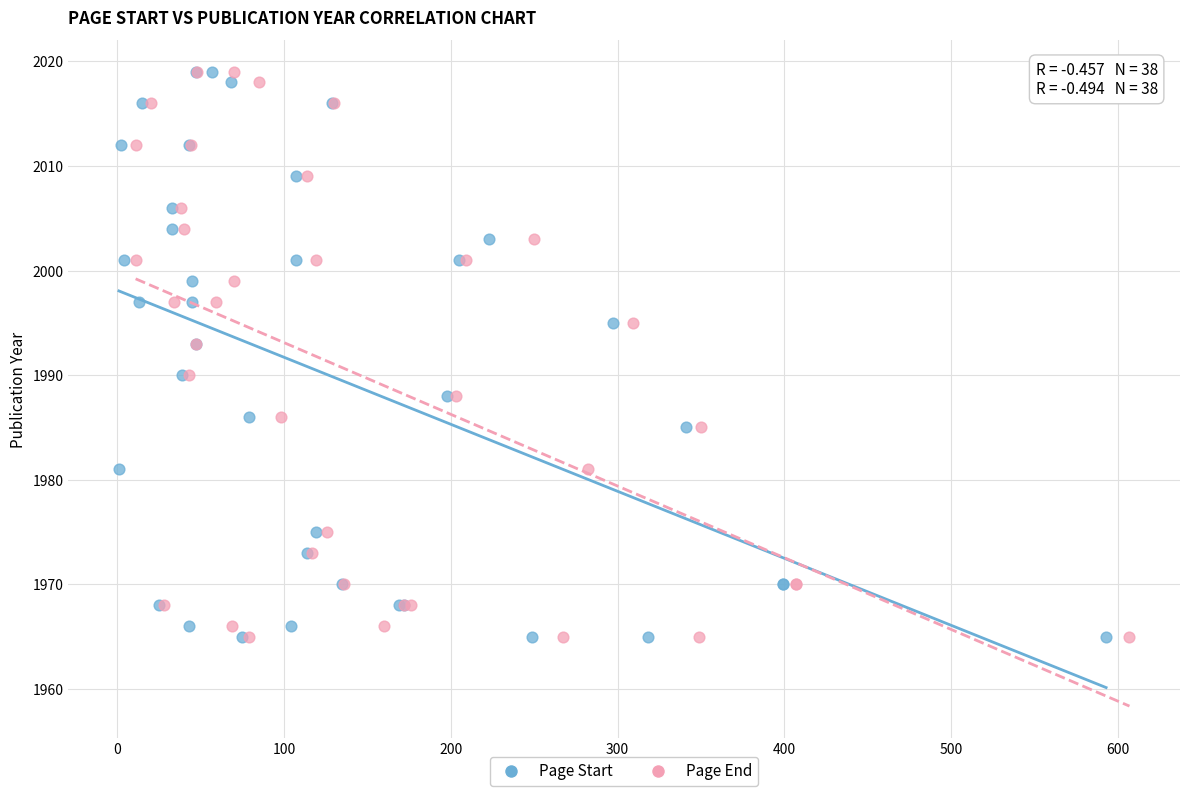

What are all the series names shown in the legend?

Page Start, Page End